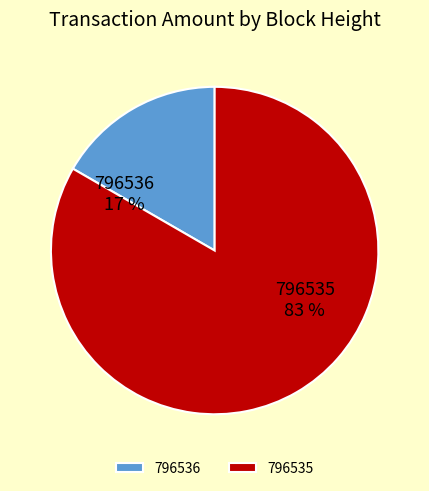

Is the sum of 796535 and 796536 greater than half?

Yes